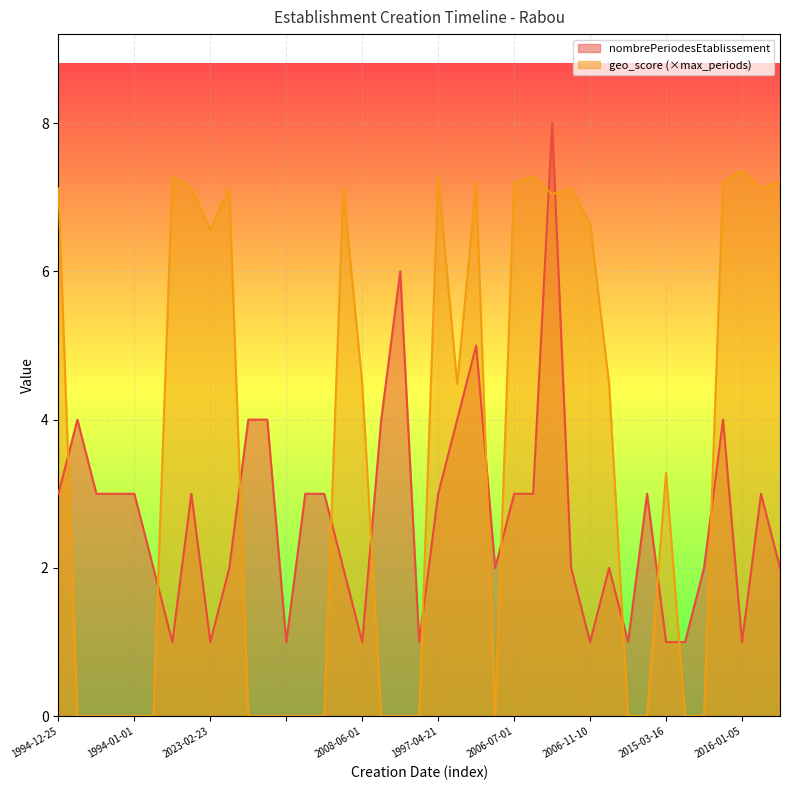

True or false: geo_score and nombrePeriodesEtablissement intersect in this chart.

True